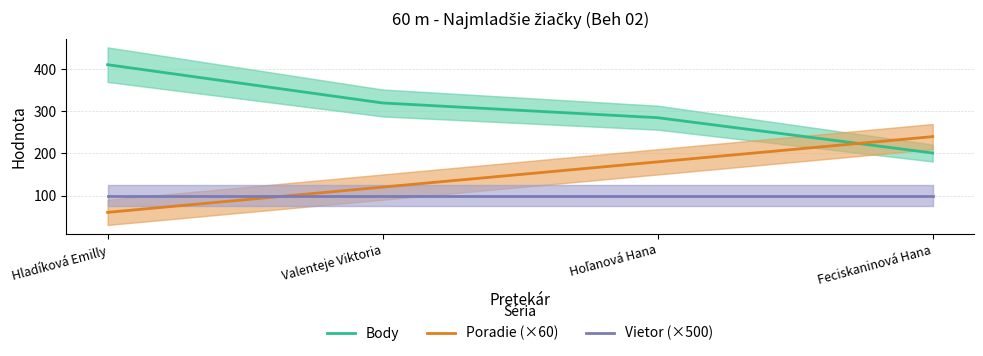

Which category has the highest value in the Poradie (×60) series?

Feciskaninová Hana